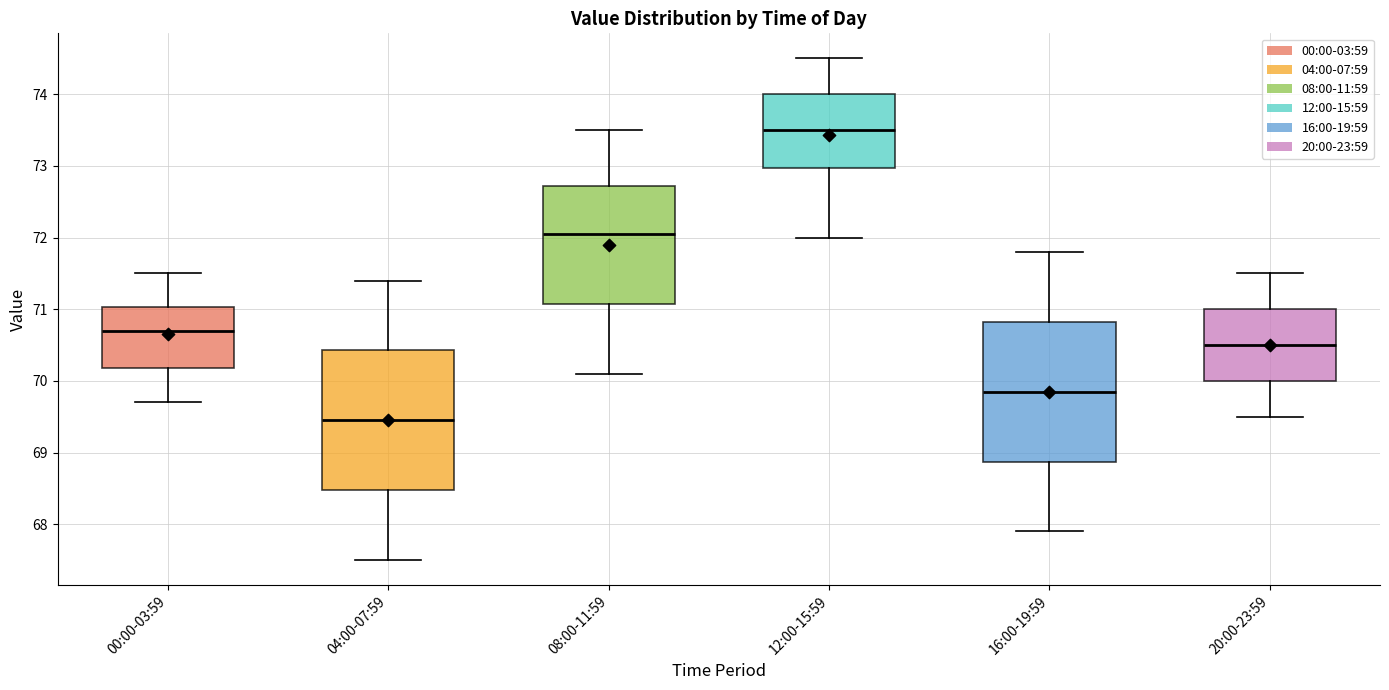

Where is the lower edge of the box for 04:00-07:59 on the y-axis? The values are not printed on the chart, so give them approximately, as read against the axis.

68.5